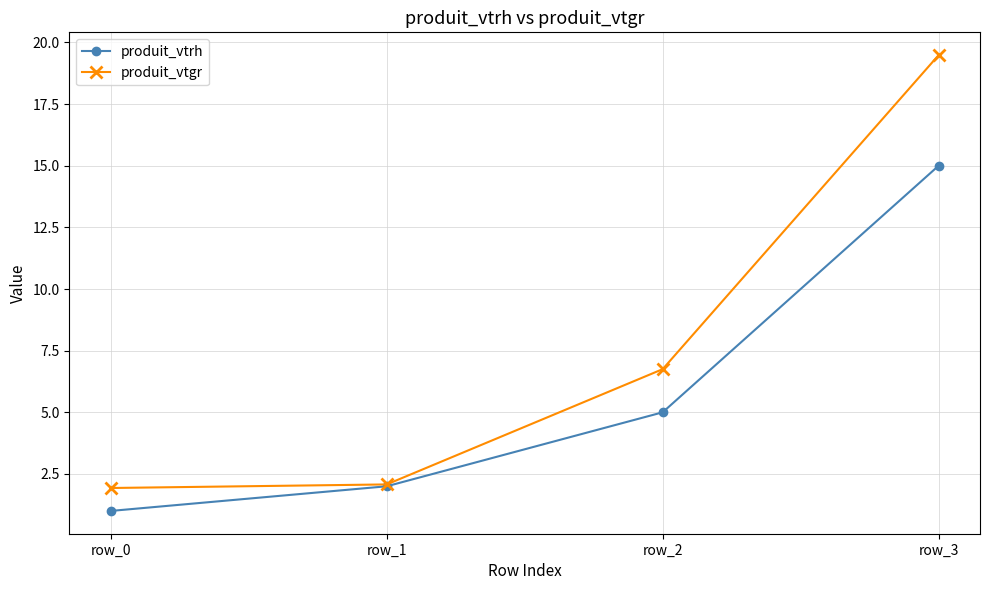

How many values in the produit_vtgr series exceed 6?

2